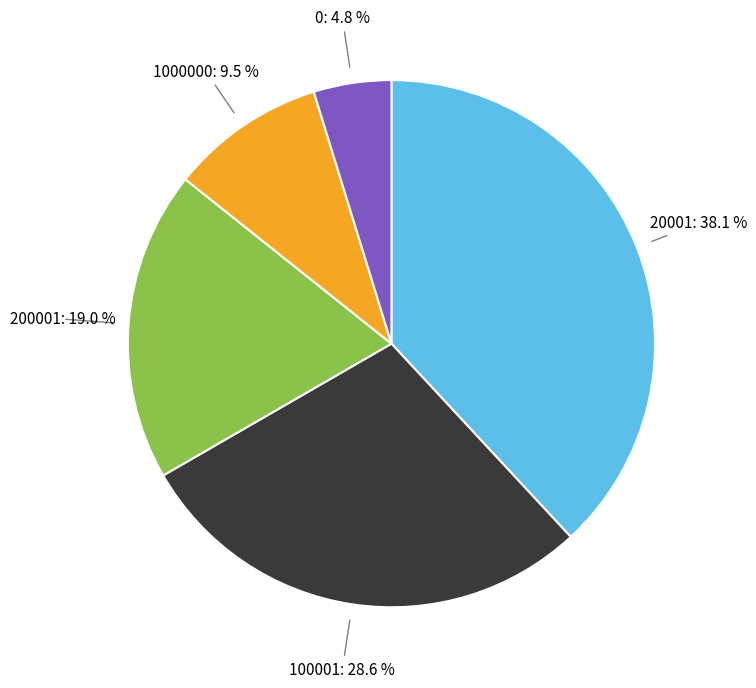

The 20001 slice represents 38% of the pie. True or false?

True